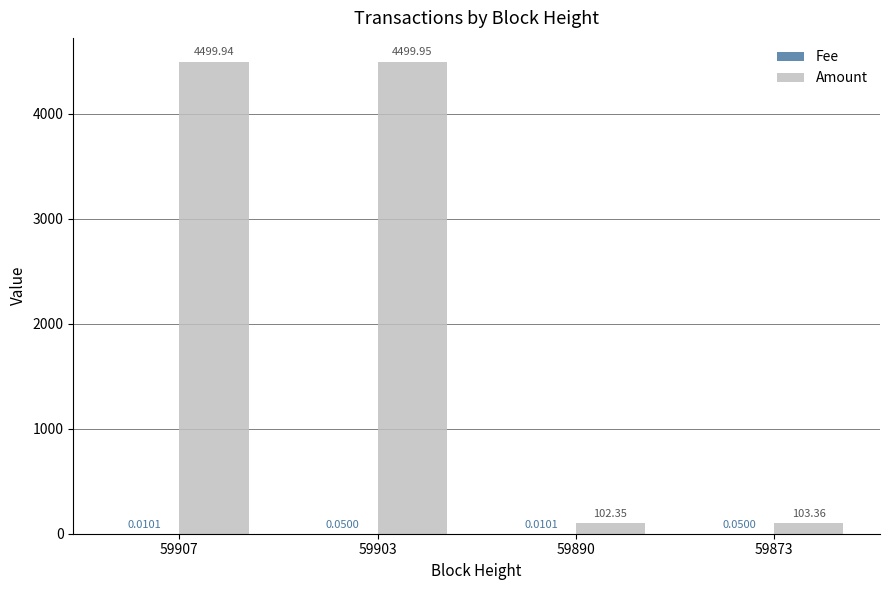

Which series has the largest range (max minus min)?

Amount